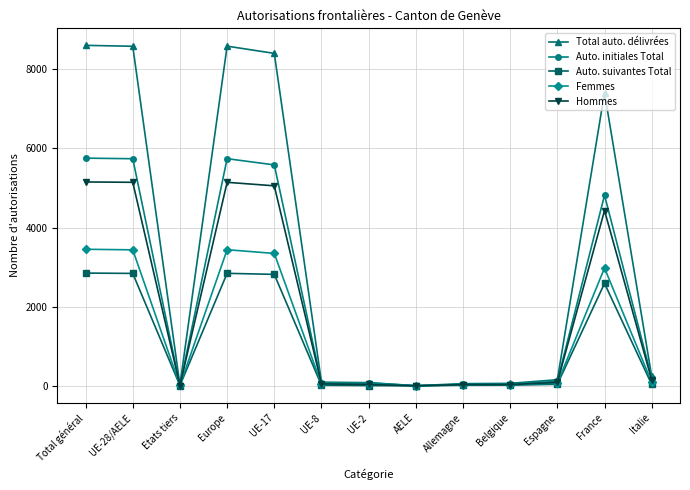

At which label does Femmes first exceed 67?

Total général